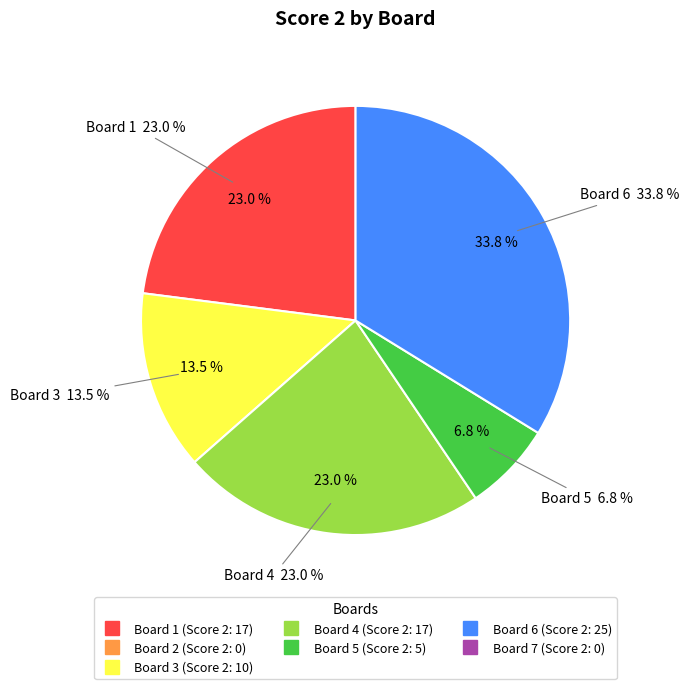

Which category has the biggest portion of the pie?

Board 6